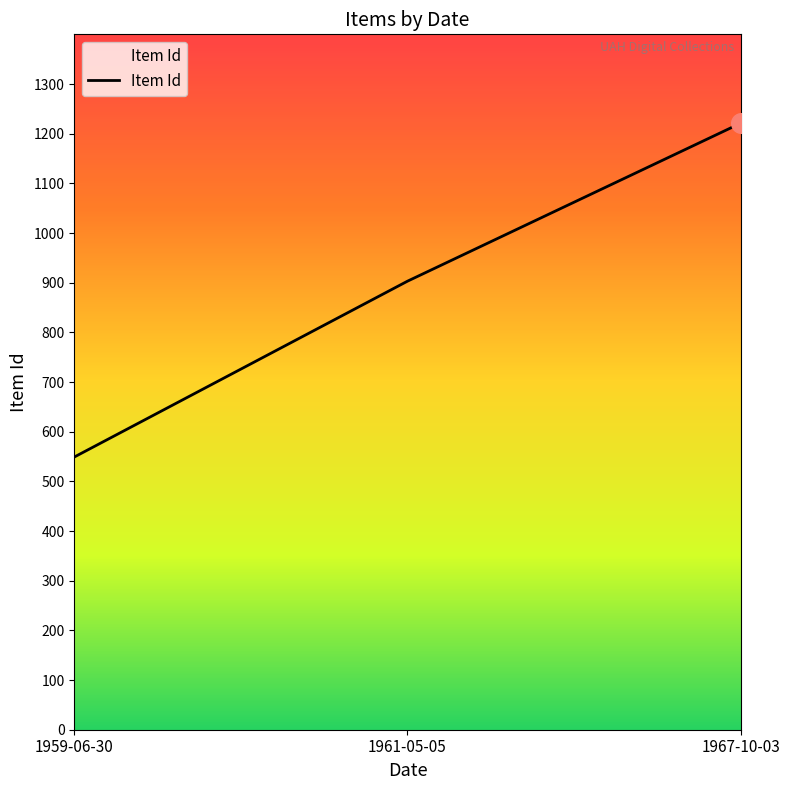

What is the change in value from 1961-05-05 to 1967-10-03?

+318